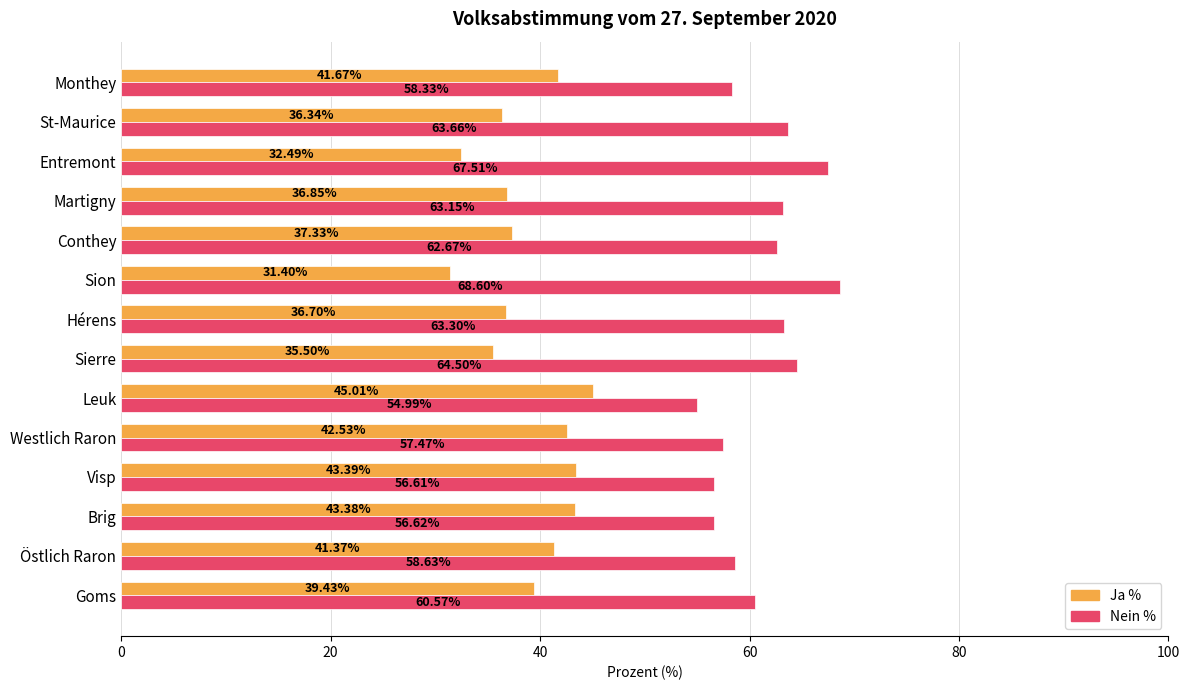

What is the spread (max minus min) of values at Sierre?

29.0